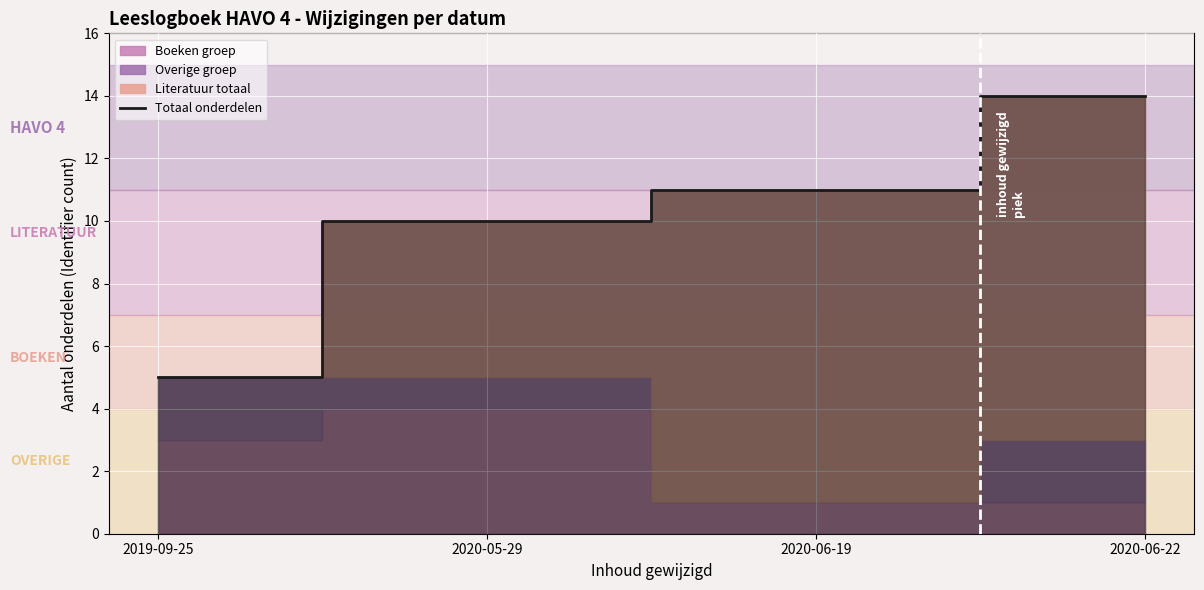

What is the change in value from 2019-09-25 to 2020-05-29?

+5